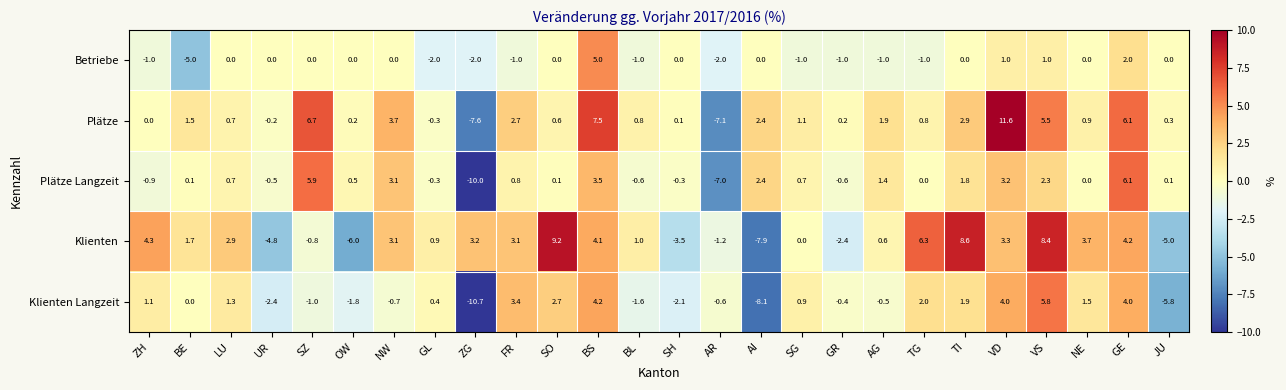

True or false: Klienten has a value of 12.3 at SO.

False